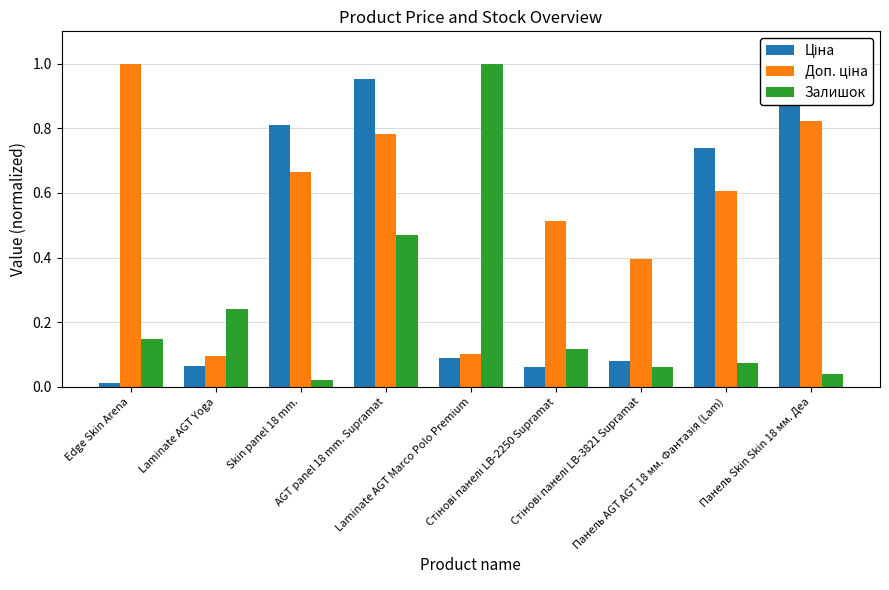

What is the maximum value shown in the chart?

1.0